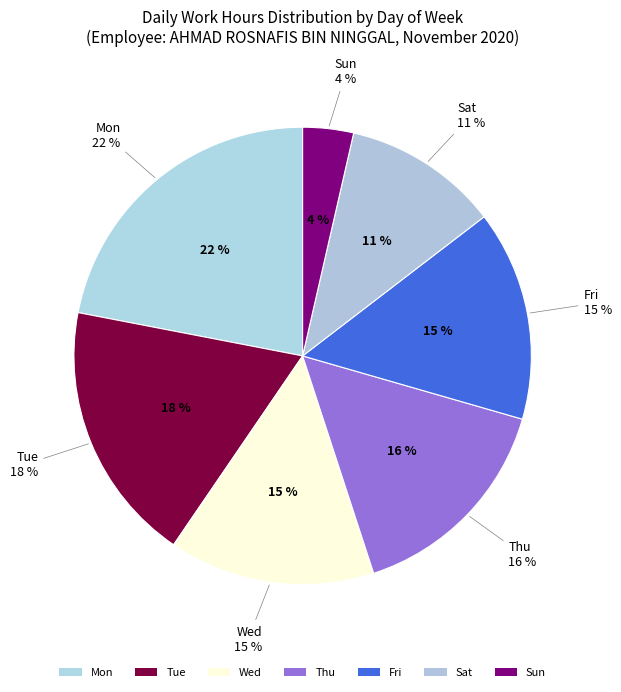

Is there a majority slice in this chart?

No